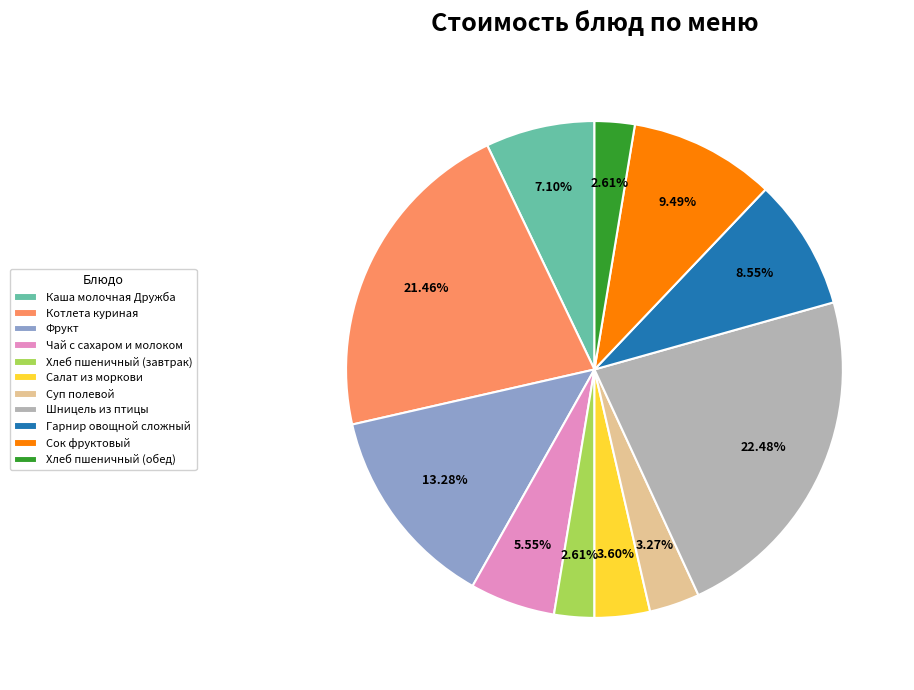

To the nearest percent, what is the average slice percentage?

9%